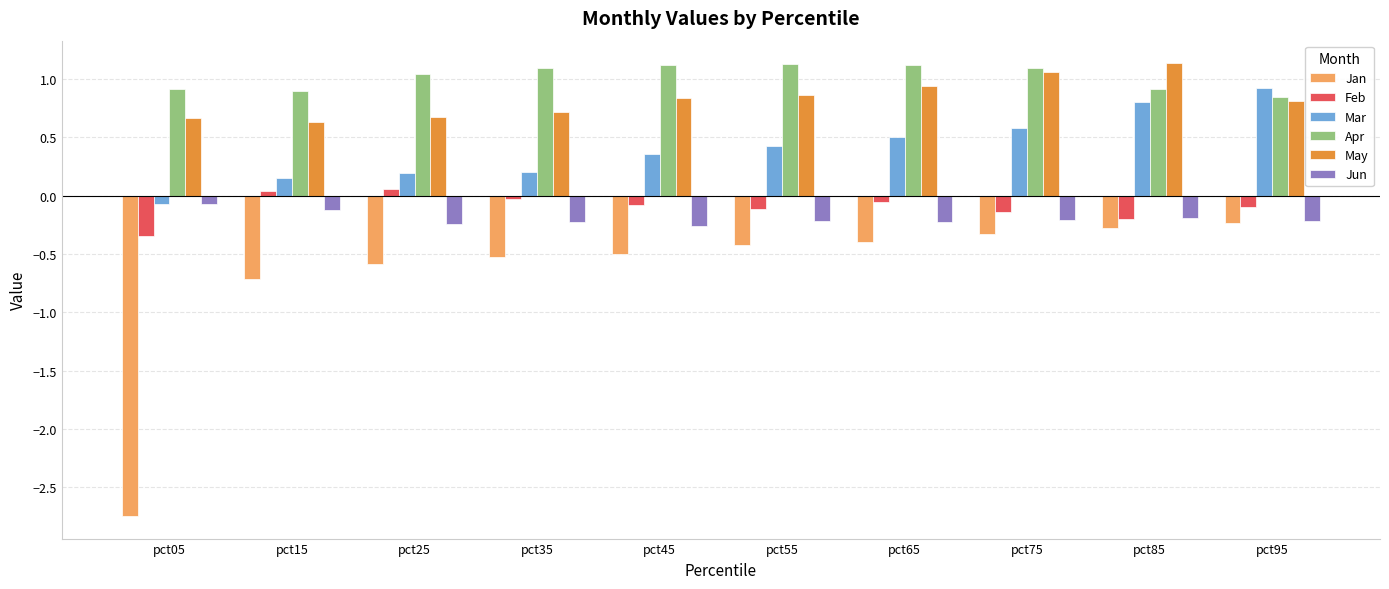

What is the average value of the Mar series?

0.4